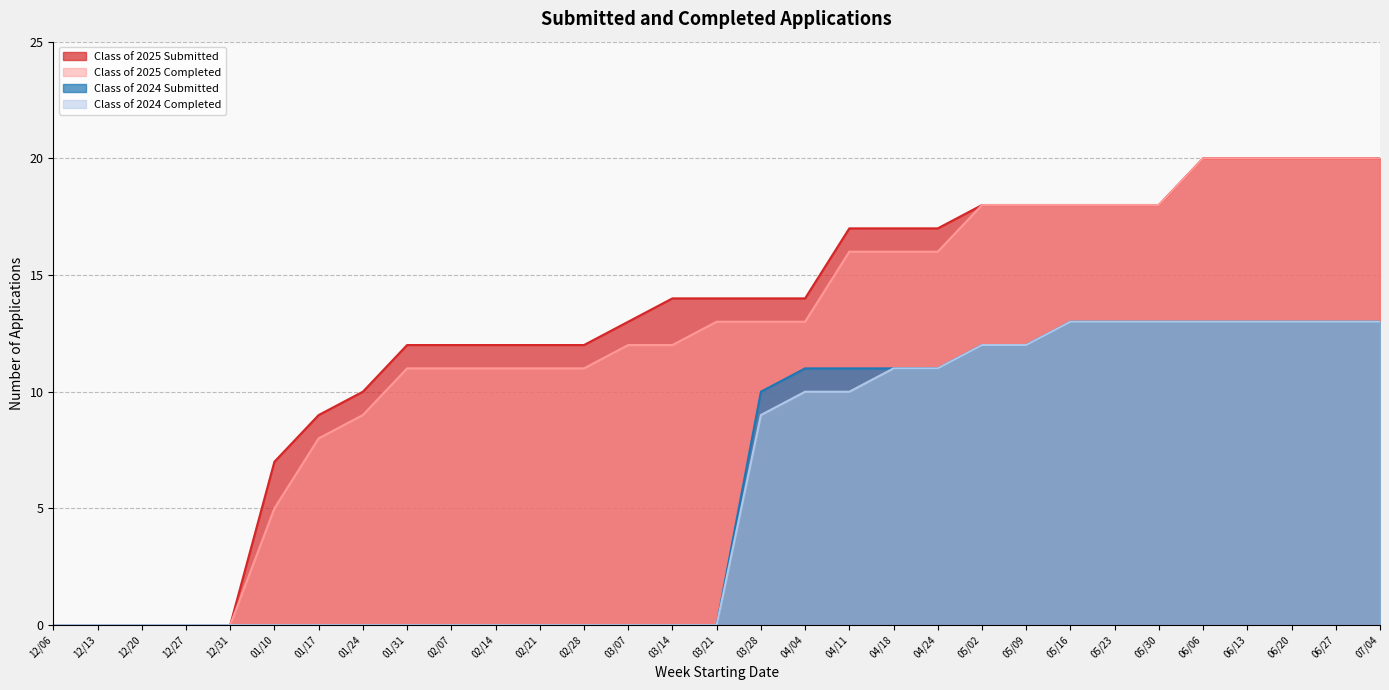

What value does the Class of 2024 Completed series have at 05/30, to the nearest 5?

15